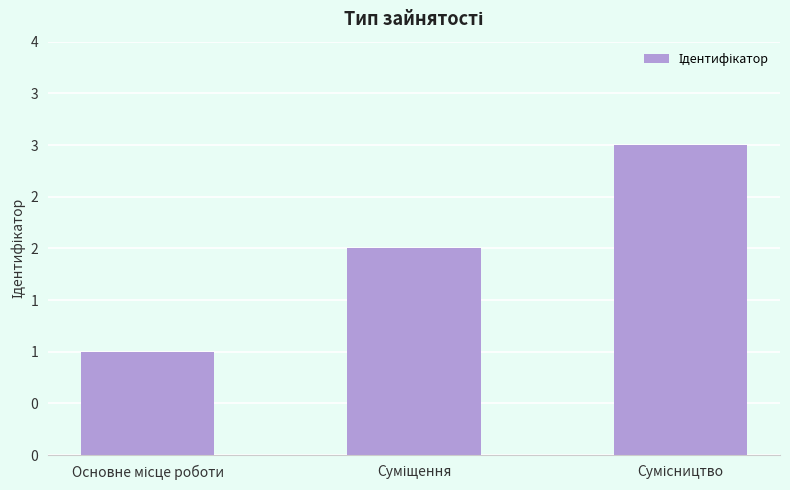

The value at Основне місце роботи is 1. True or false?

True